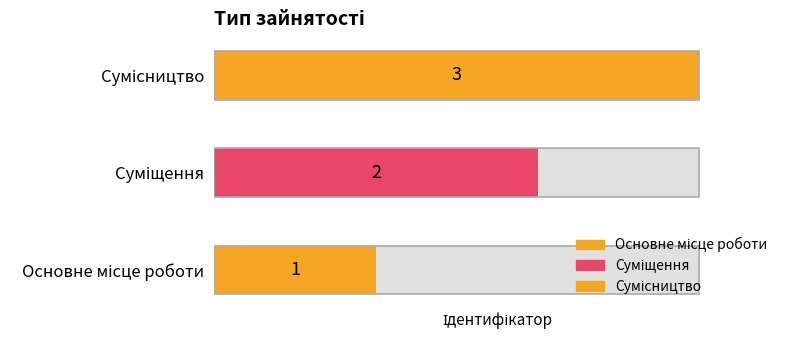

What is the value of the 1st bar from the left?

1